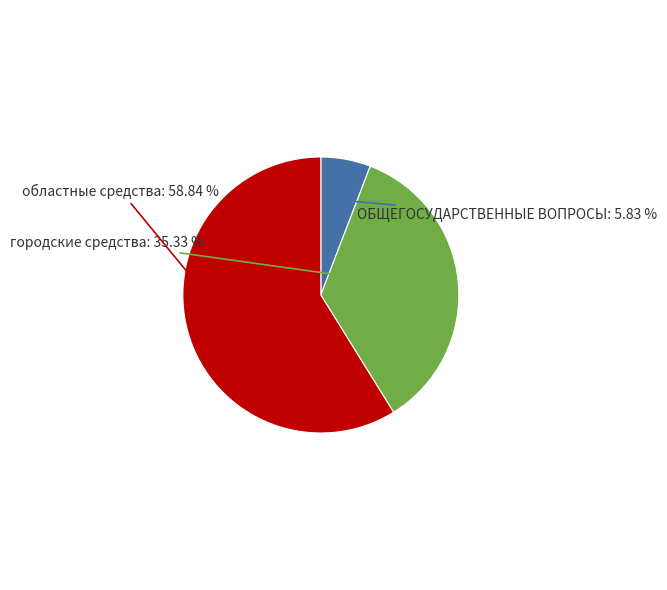

To the nearest percent, what is the difference between the largest and smallest slice percentages?

53%